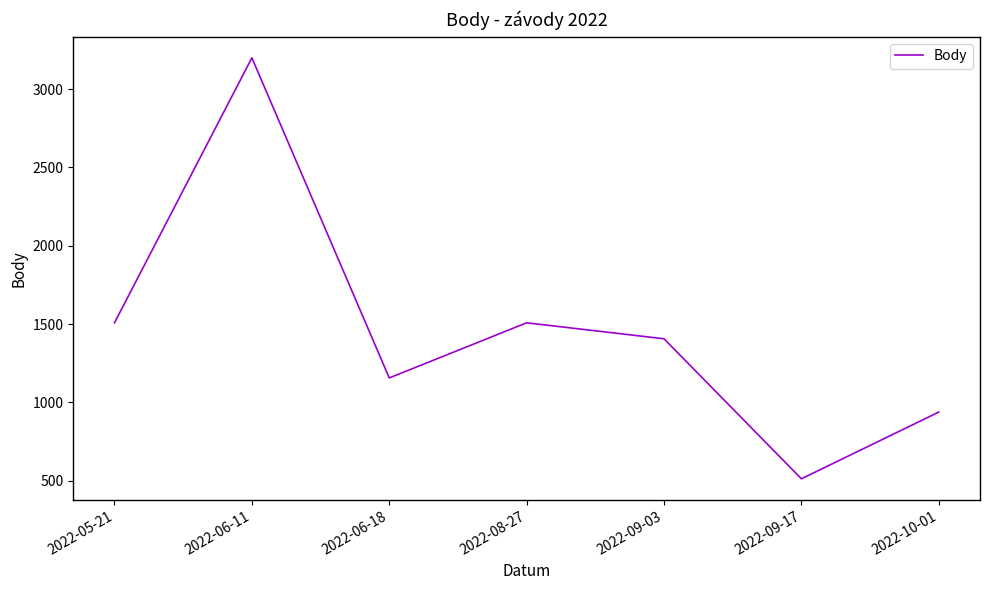

What position from the right is 2022-06-11?

6